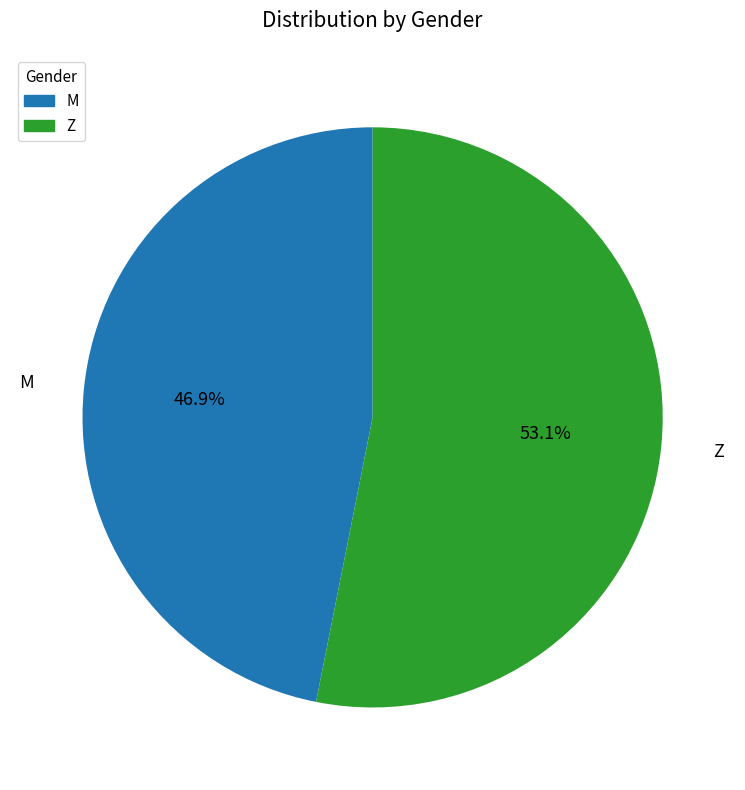

What percentage is the M slice, to the nearest percent?

47%